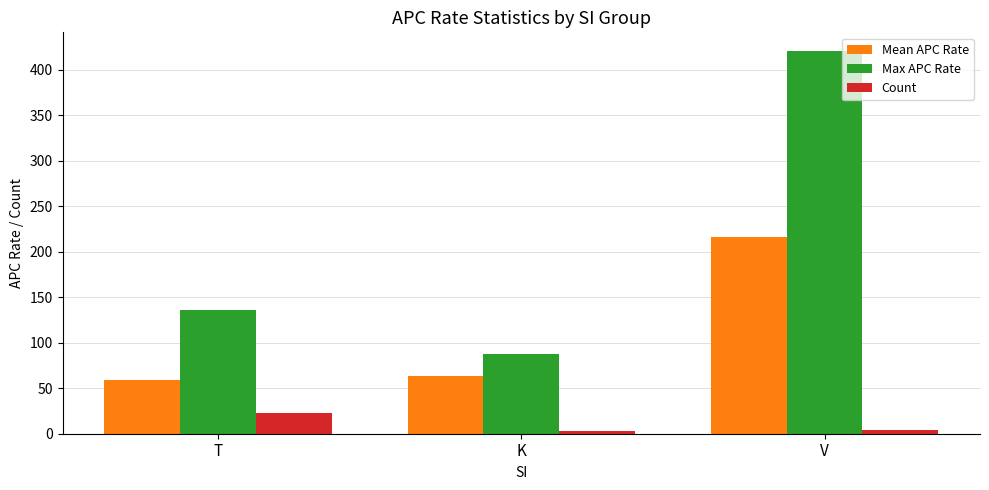

What is the maximum value for Mean APC Rate?

215.8